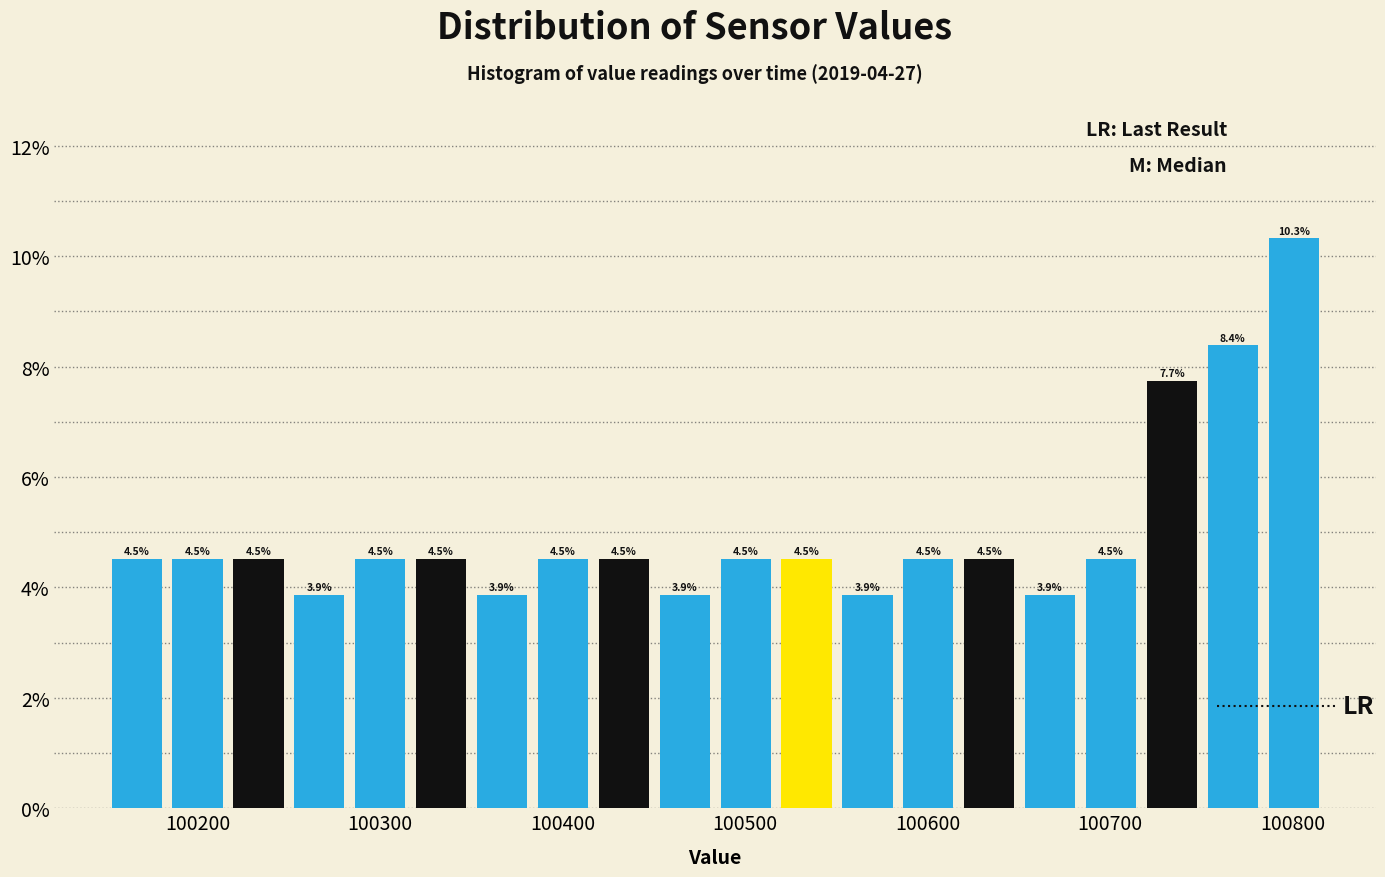

Read against the x-axis, roughly where is the centre of the tallest bar?

100800